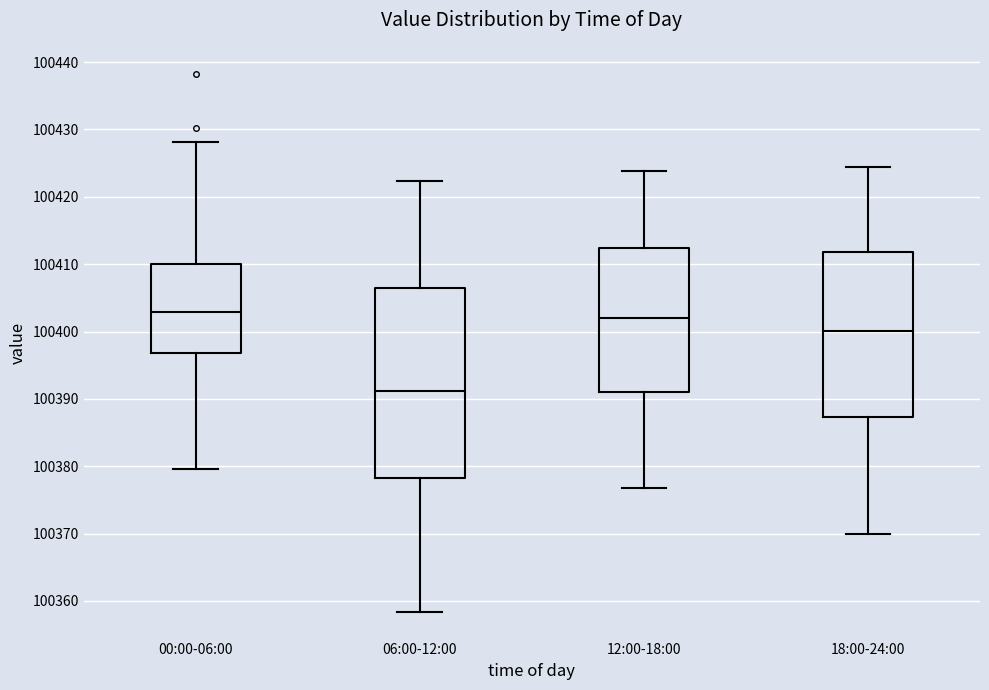

Which box has the lowest median line?

06:00-12:00